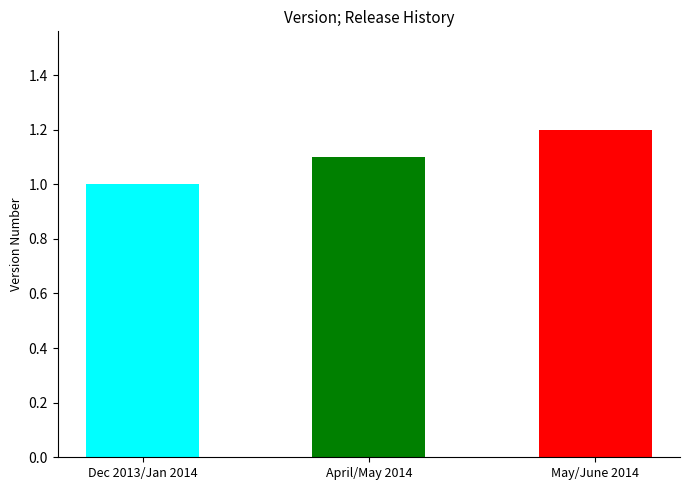

What position from the right is Dec 2013/Jan 2014?

3